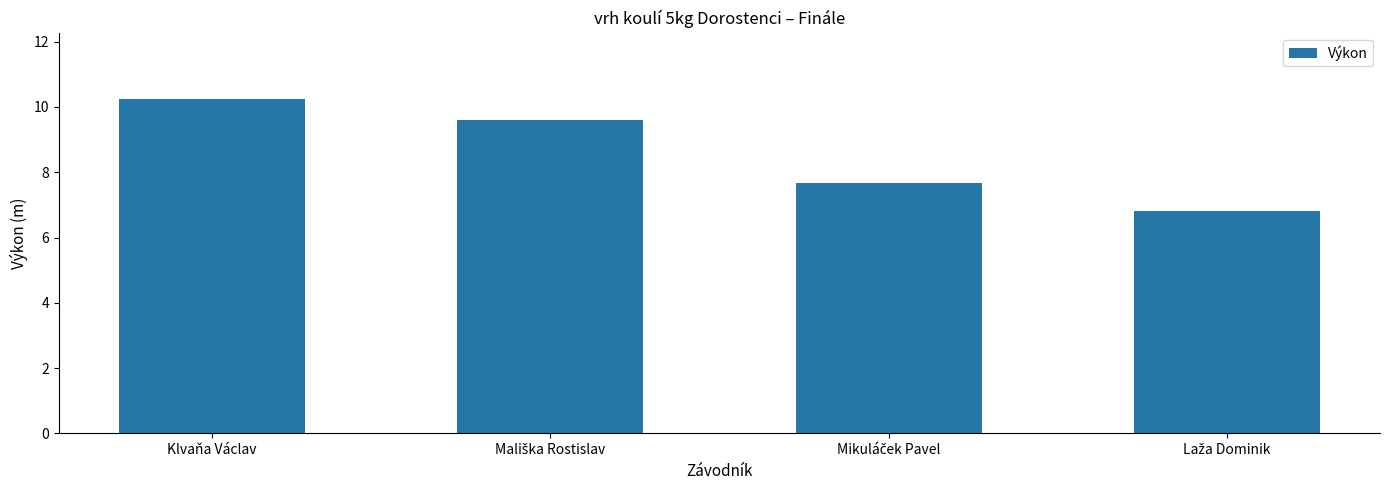

What is the smallest value displayed?

6.8